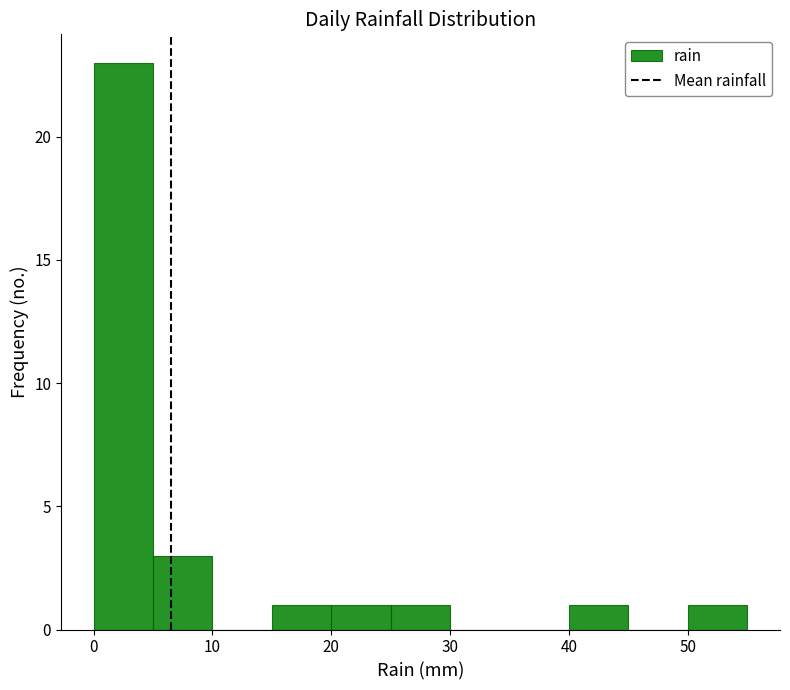

Reading left to right, transcribe this chart: for each bar, give the range it covers on the x-axis and its height. The values are not printed on the chart, so give them approximately, as read against the axis.

0 to 5: 23
5 to 10: 3
10 to 15: 0
15 to 20: 1
20 to 25: 1
25 to 30: 1
30 to 35: 0
35 to 40: 0
40 to 45: 1
45 to 50: 0
50 to 55: 1